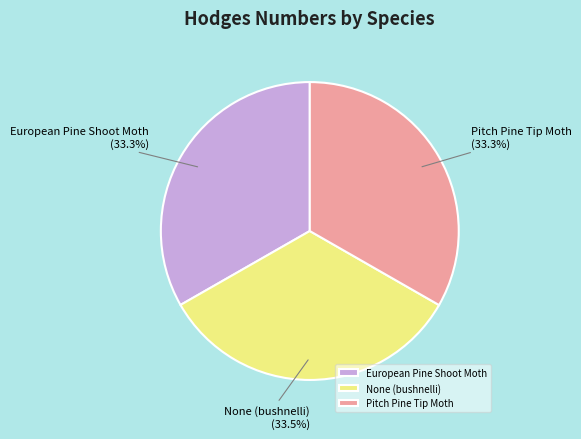

Is the sum of European Pine Shoot Moth and Pitch Pine Tip Moth greater than half?

Yes